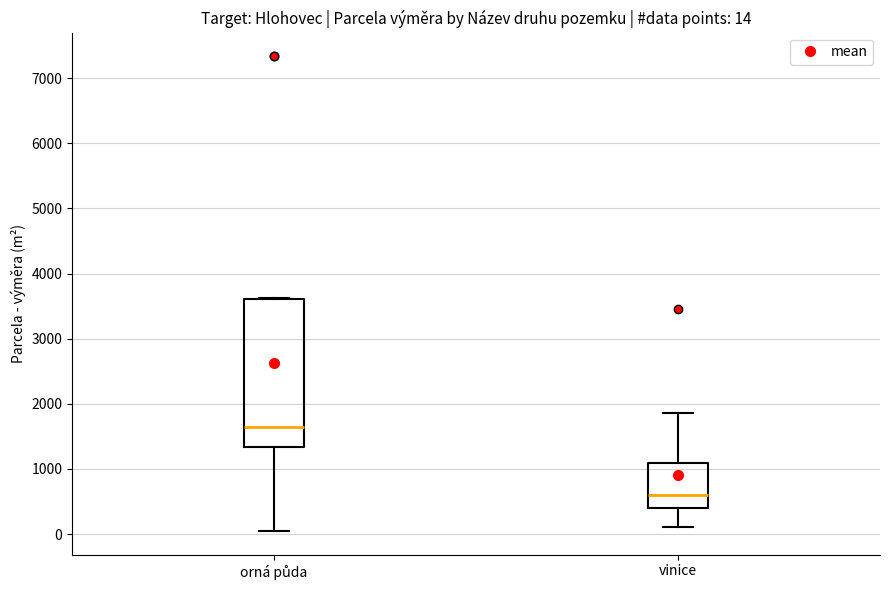

Which box is the tallest, from its lower edge to its upper edge?

orná půda